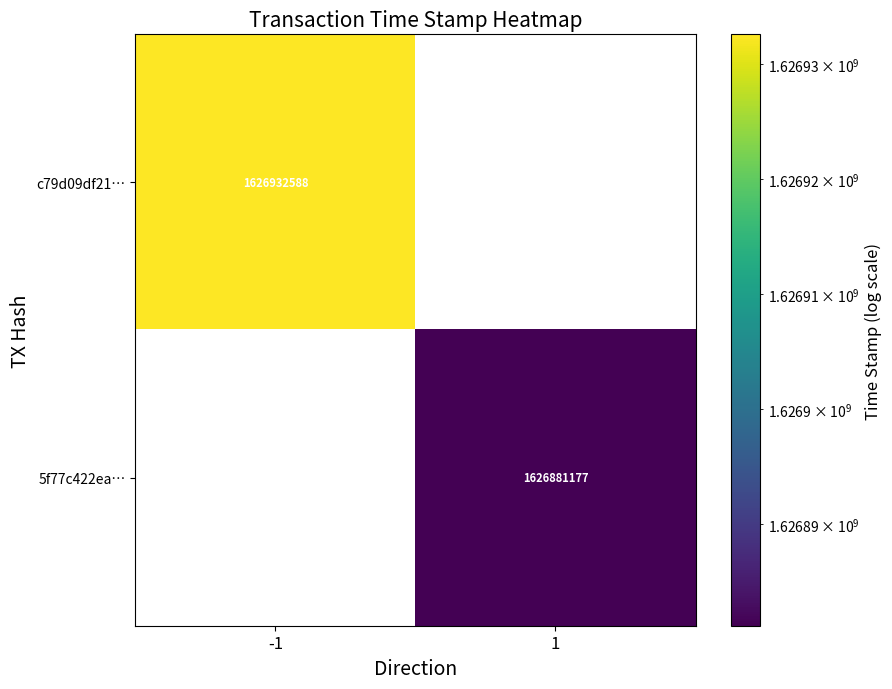

True or false: c79d09df21… has a value of 1626932588 at -1.

True